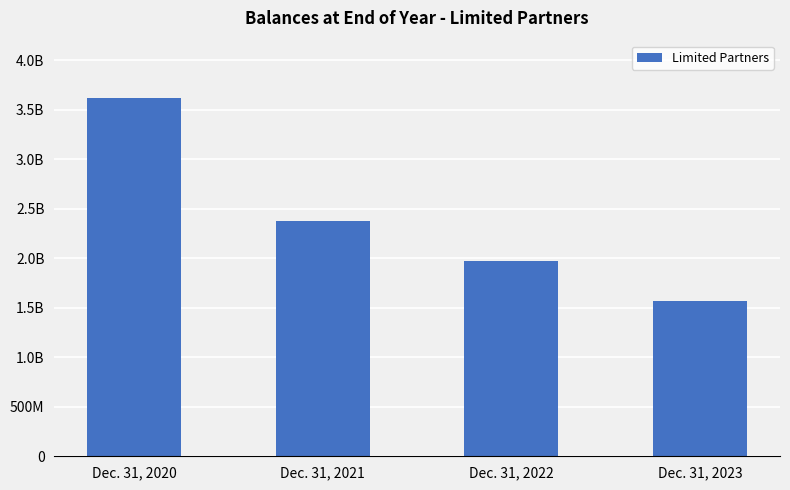

Does the chart contain any negative values?

No